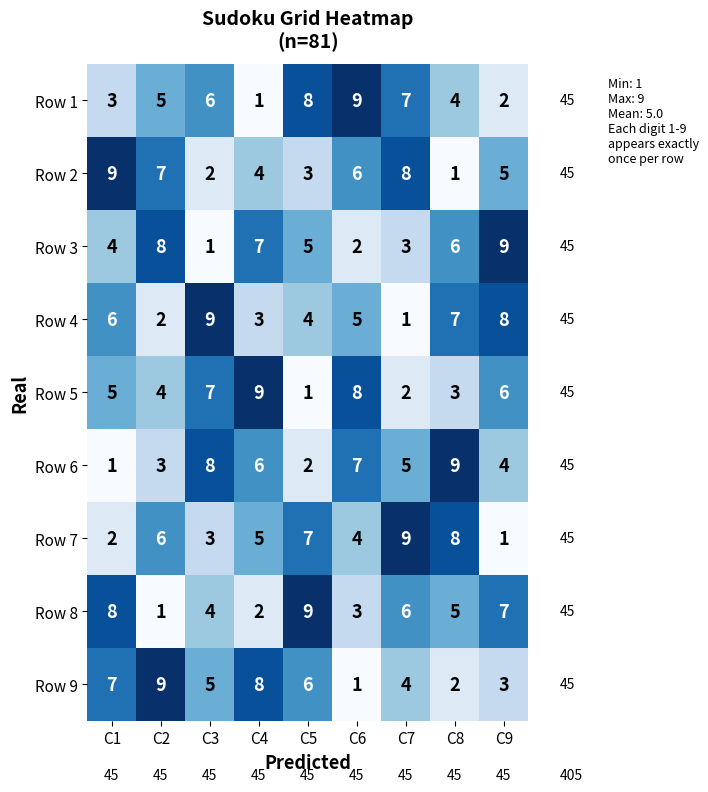

Count the number of categories in the chart.

9